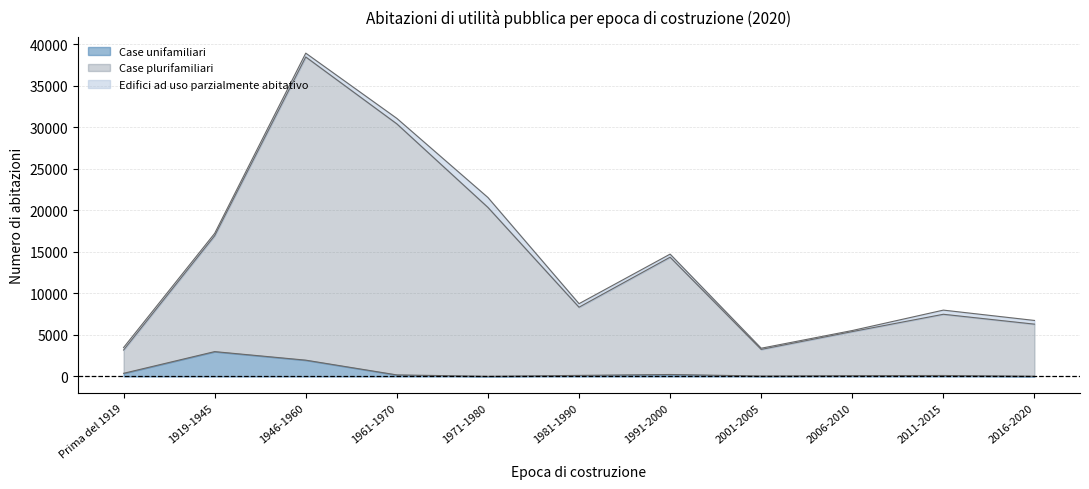

True or false: Case unifamiliari and Case plurifamiliari cross at least once.

False